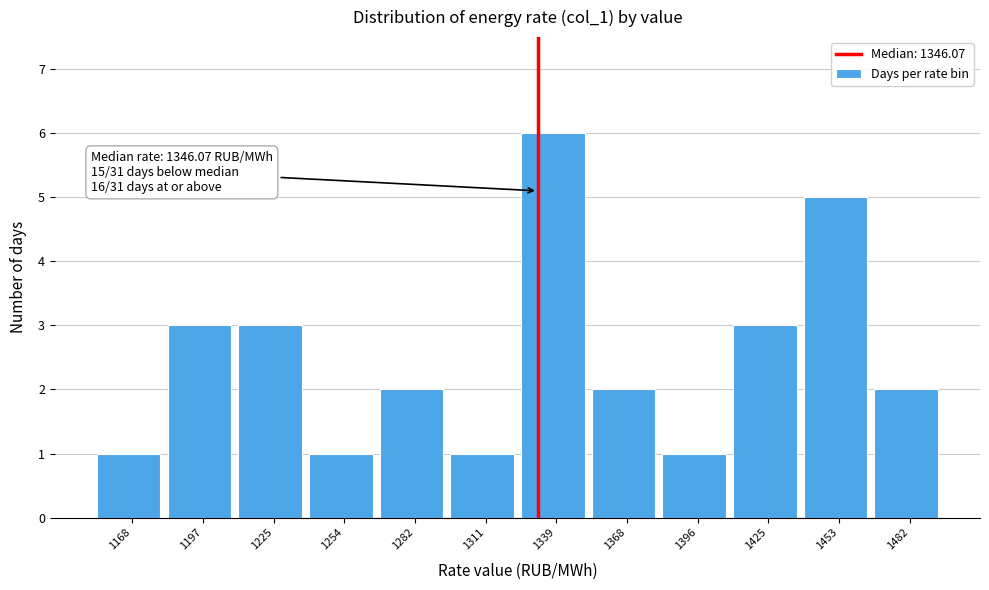

Reading right to left, transcribe all the data shown in this chart.

2	5	3	1	2	6	1	2	1	3	3	1